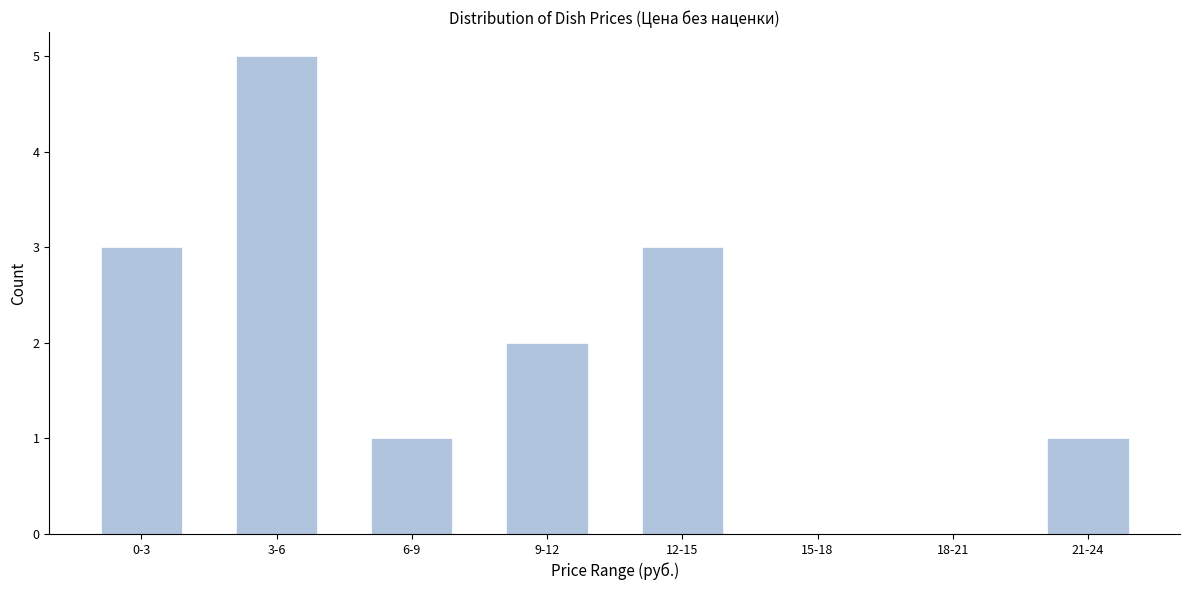

Reading right to left, what are all the values shown in this chart?

21-24=1	18-21=0	15-18=0	12-15=3	9-12=2	6-9=1	3-6=5	0-3=3